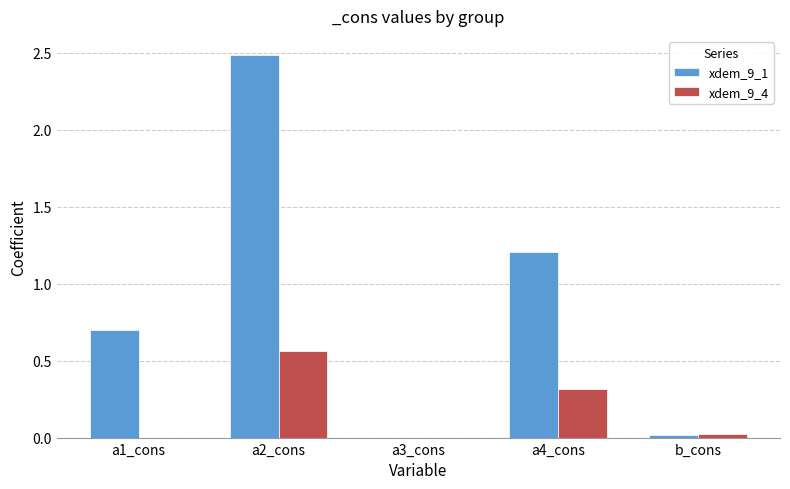

What is the sum of all xdem_9_1 values?

4.4